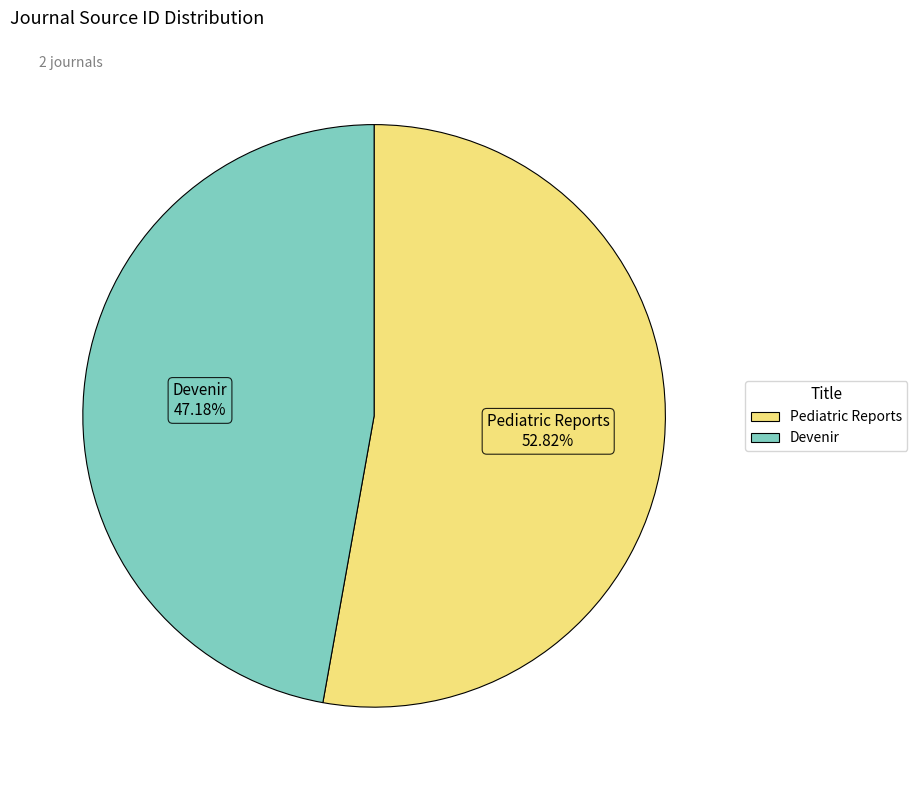

What is the total percentage of Devenir and Pediatric Reports?

100.0%